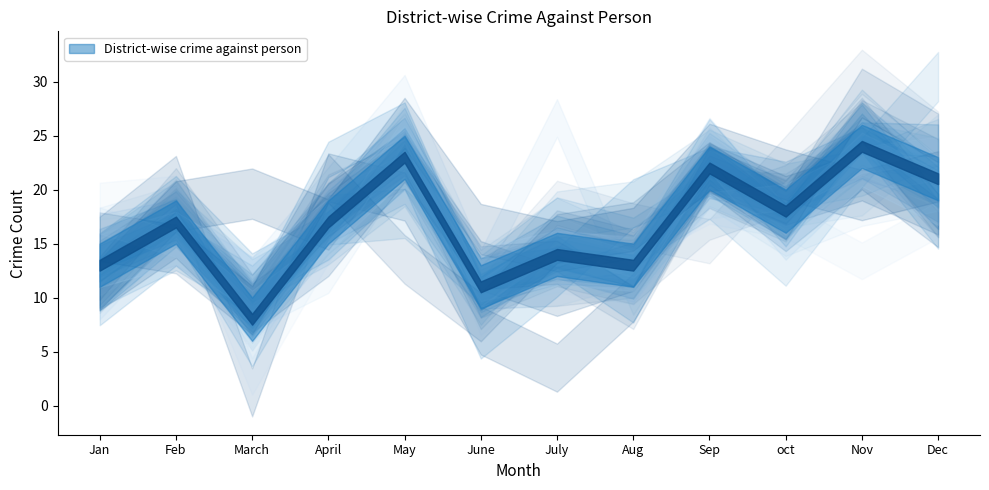

How many lines are shown in the chart?

1